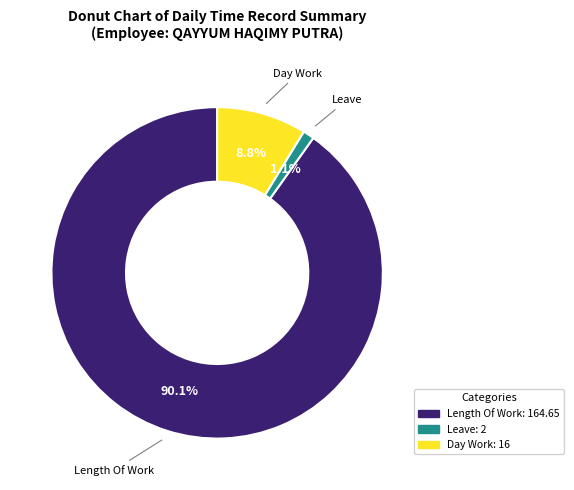

Count the number of slices in the pie.

3